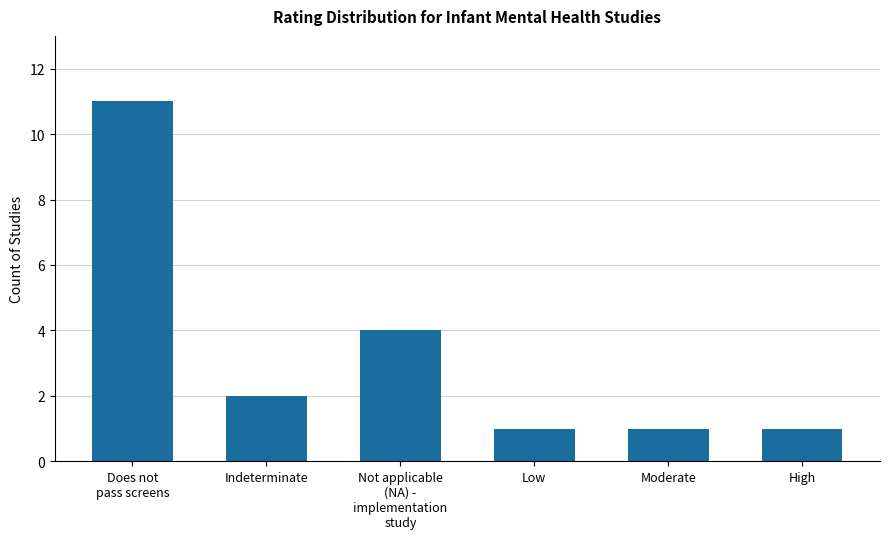

What is the ratio of the value at Does not
pass screens to the value at Moderate?

11.0